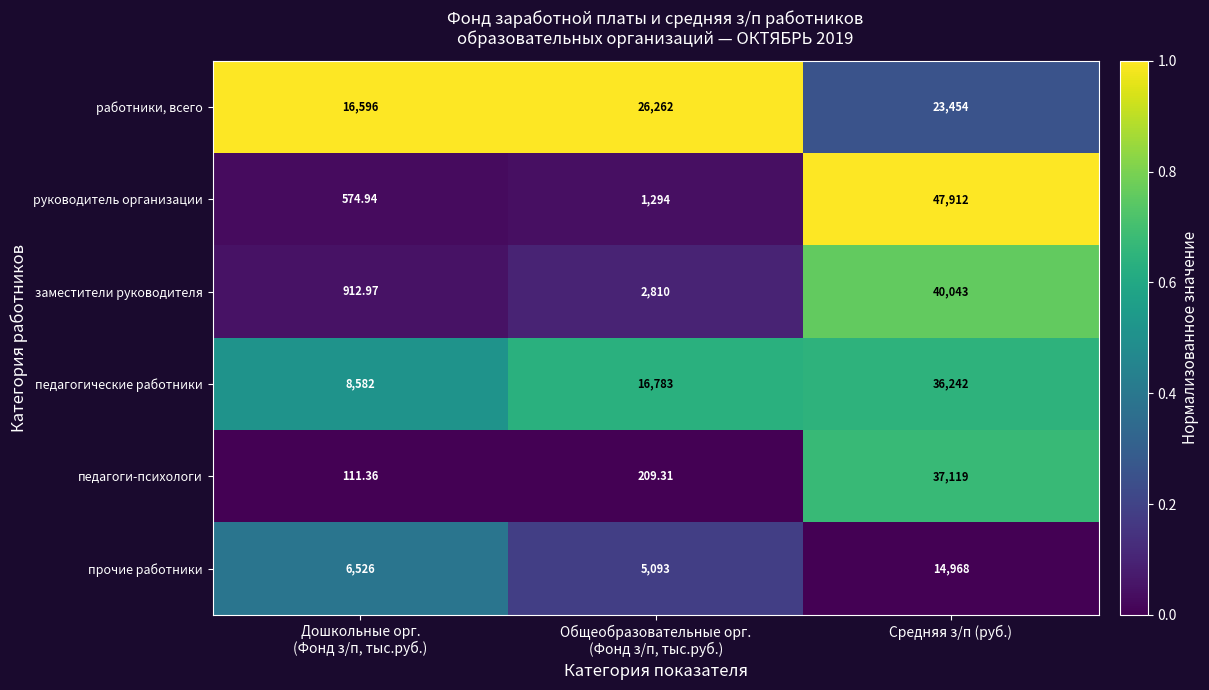

Rank the series by their maximum value, from lowest to highest.

прочие работники, работники, всего, педагогические работники, педагоги-психологи, заместители руководителя, руководитель организации